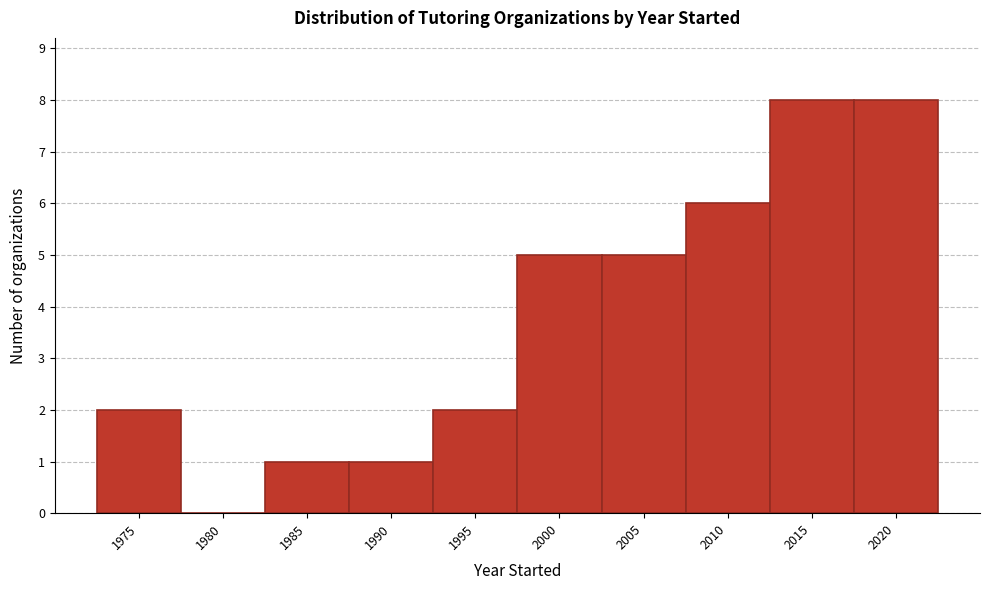

Reading right to left, what are all the values shown in this chart?

2020=8	2015=8	2010=6	2005=5	2000=5	1995=2	1990=1	1985=1	1980=0	1975=2